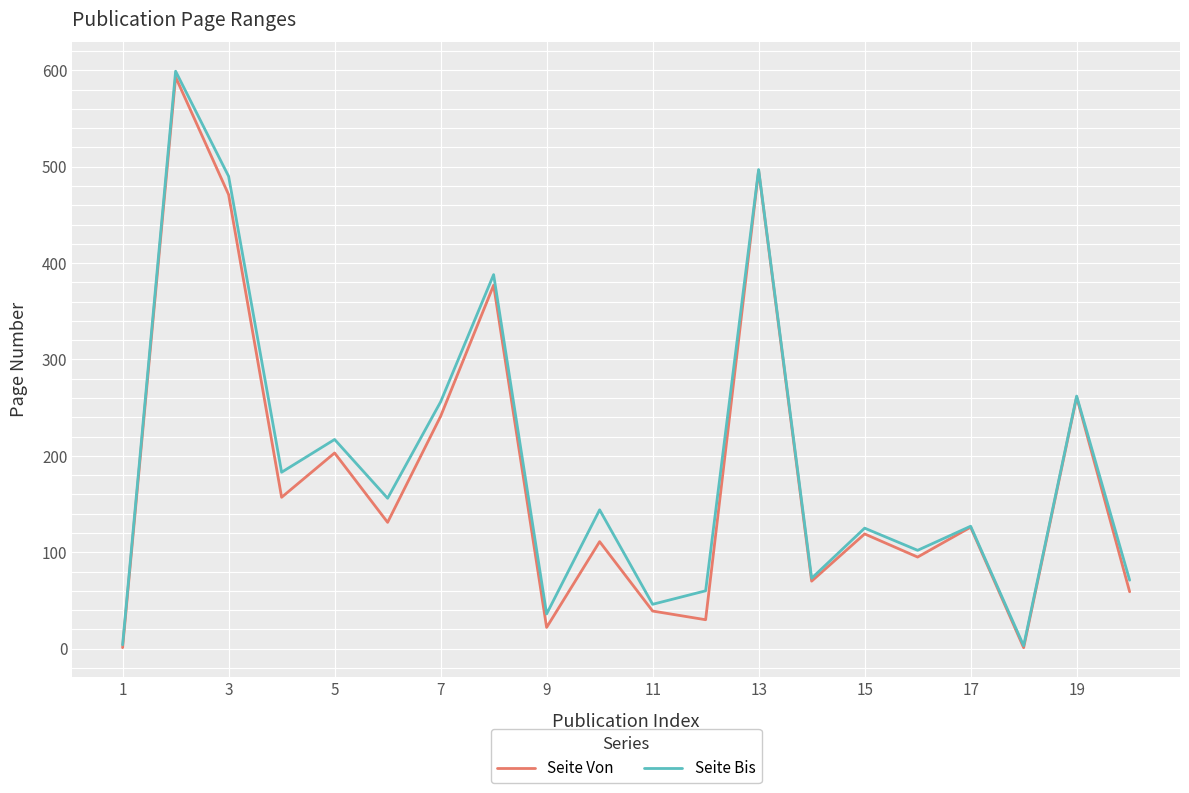

What is the maximum value shown in the chart?

599